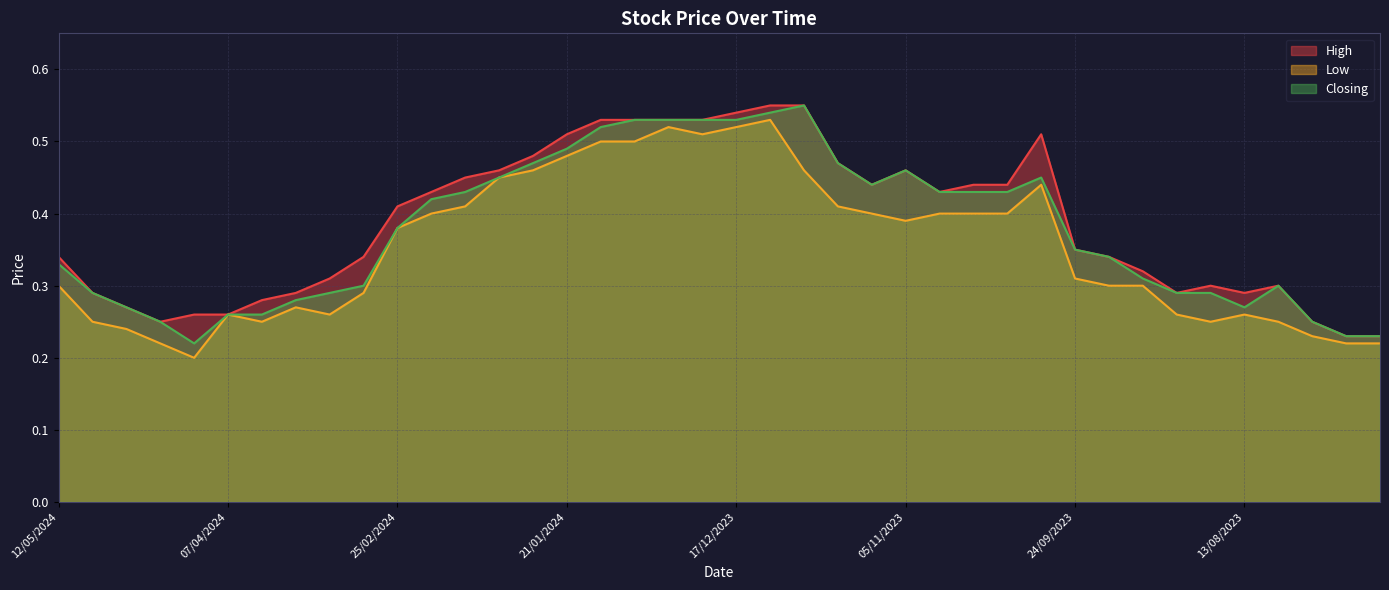

What value does the Closing series have at 07/01/2024?

0.5